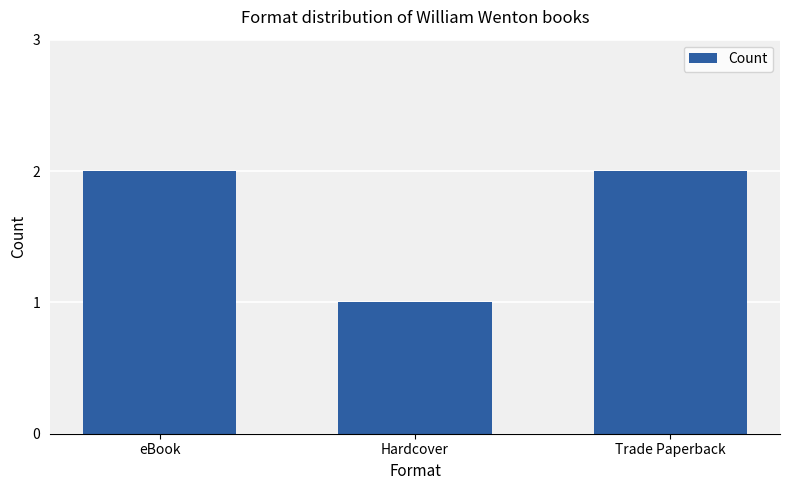

Which label corresponds to the smallest value in the chart?

Hardcover